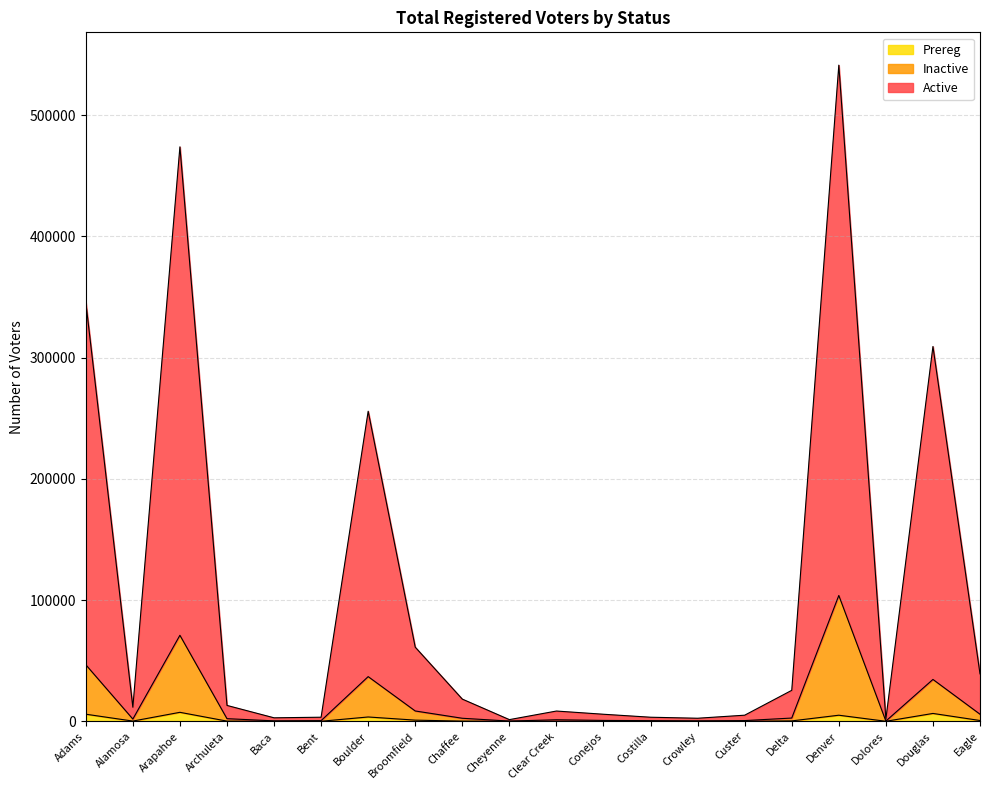

What position from the left is Baca?

5